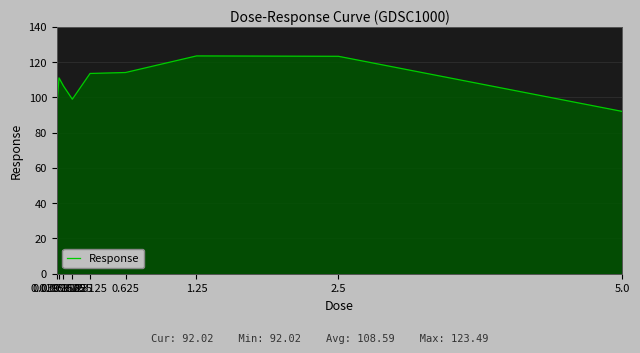

Count the number of values greater than 111.

5